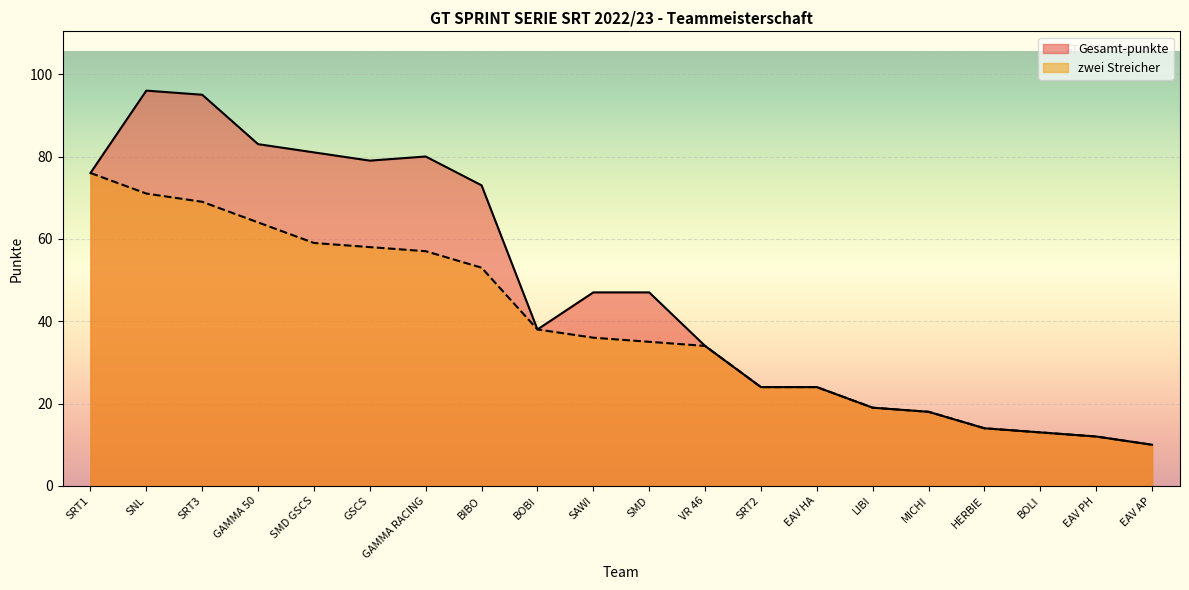

At which category does the chart reach its peak across all series?

SNL